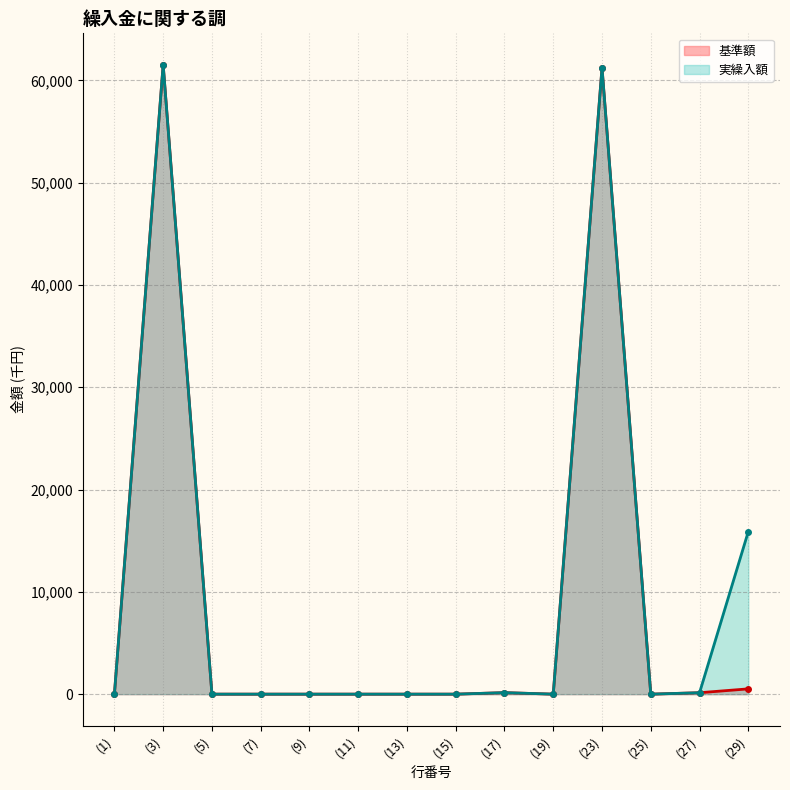

What is the difference between the 基準額 (line) values at (3) and (1)?

61516